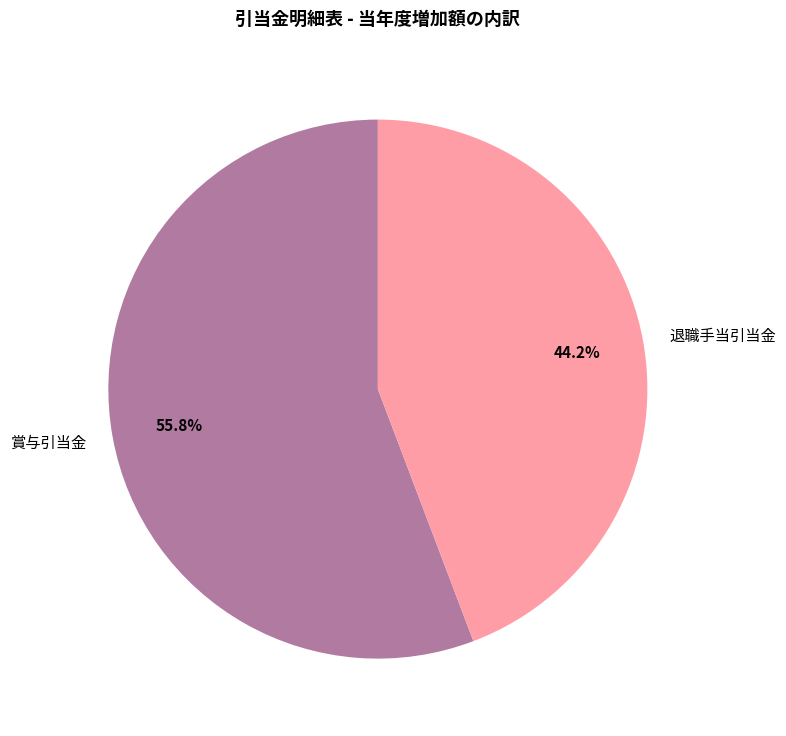

What percentage do 賞与引当金 and 退職手当引当金 together represent?

100.0%